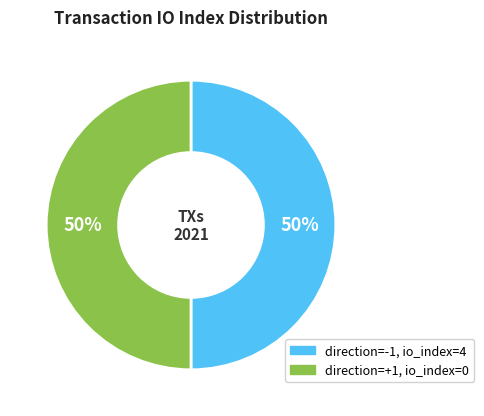

To the nearest percent, what is the difference between the largest and smallest slice percentages?

0%